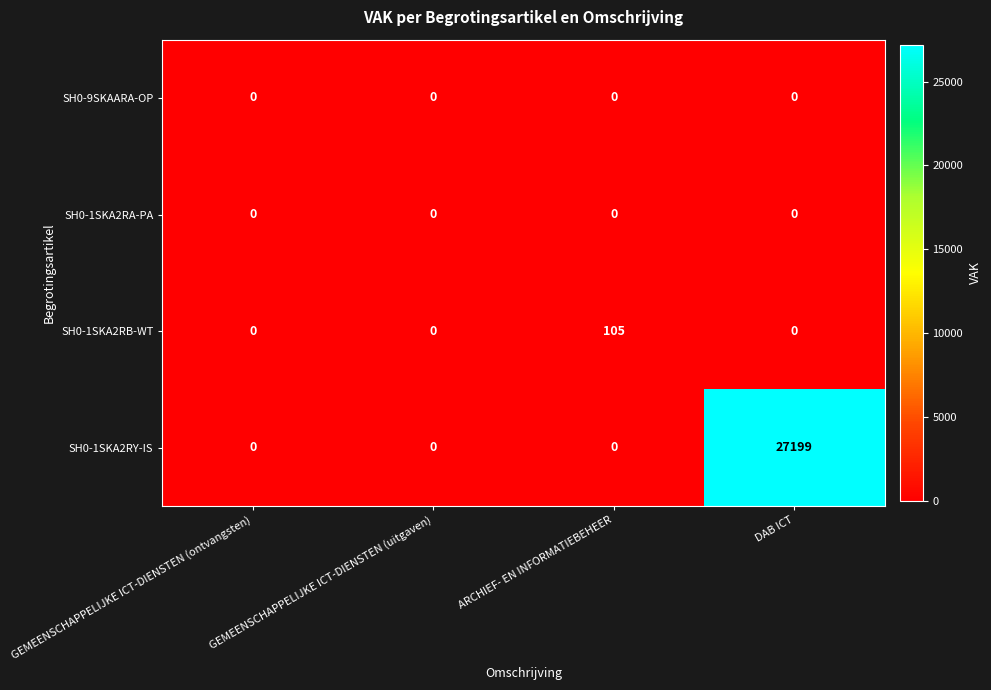

Count the number of categories in the chart.

4